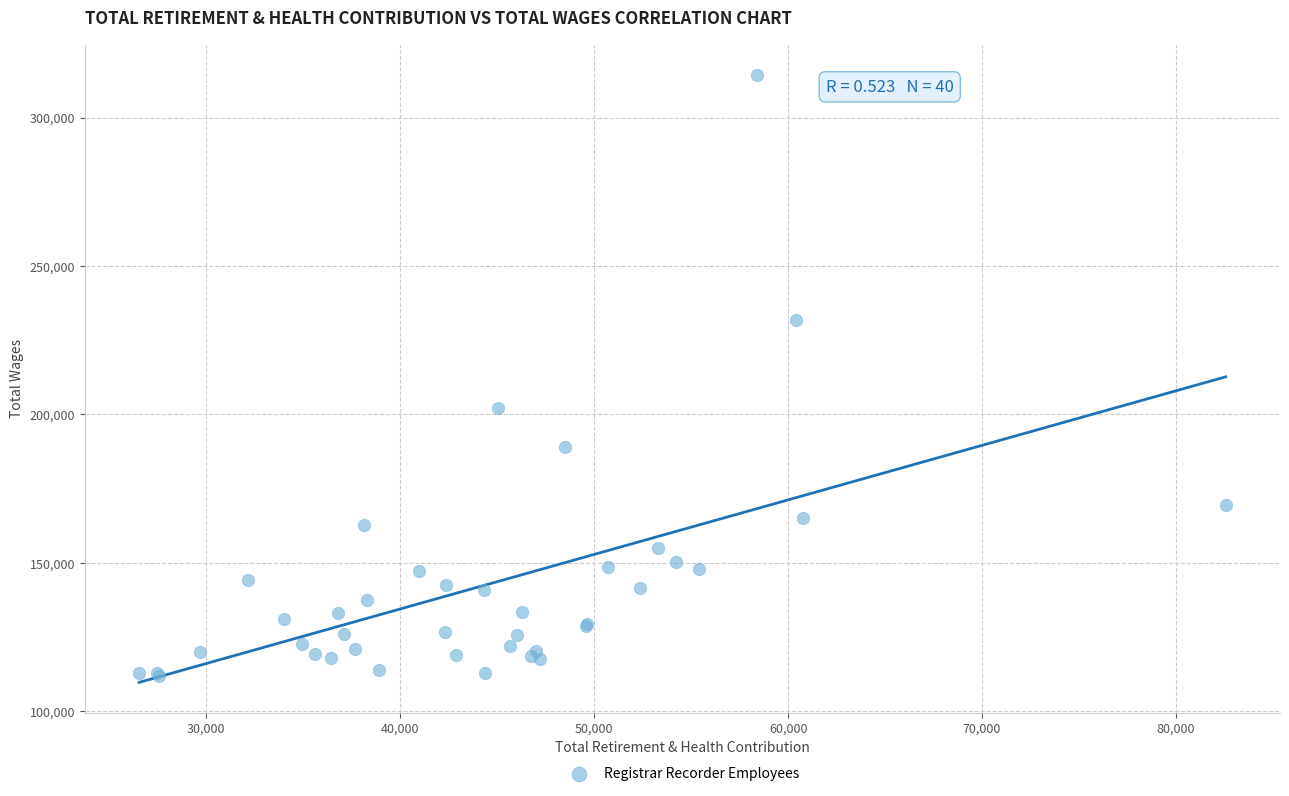

What Y value in the scatter plot is closest to 213121?

202208